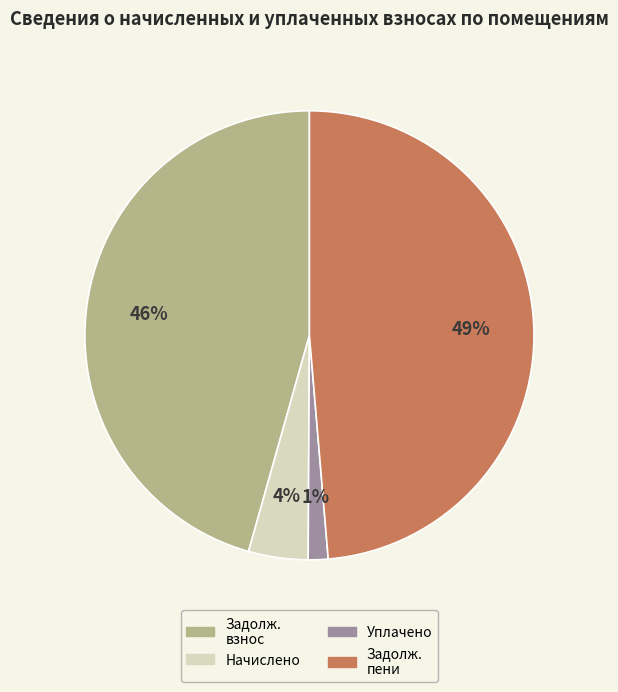

Does any single category account for the majority?

No